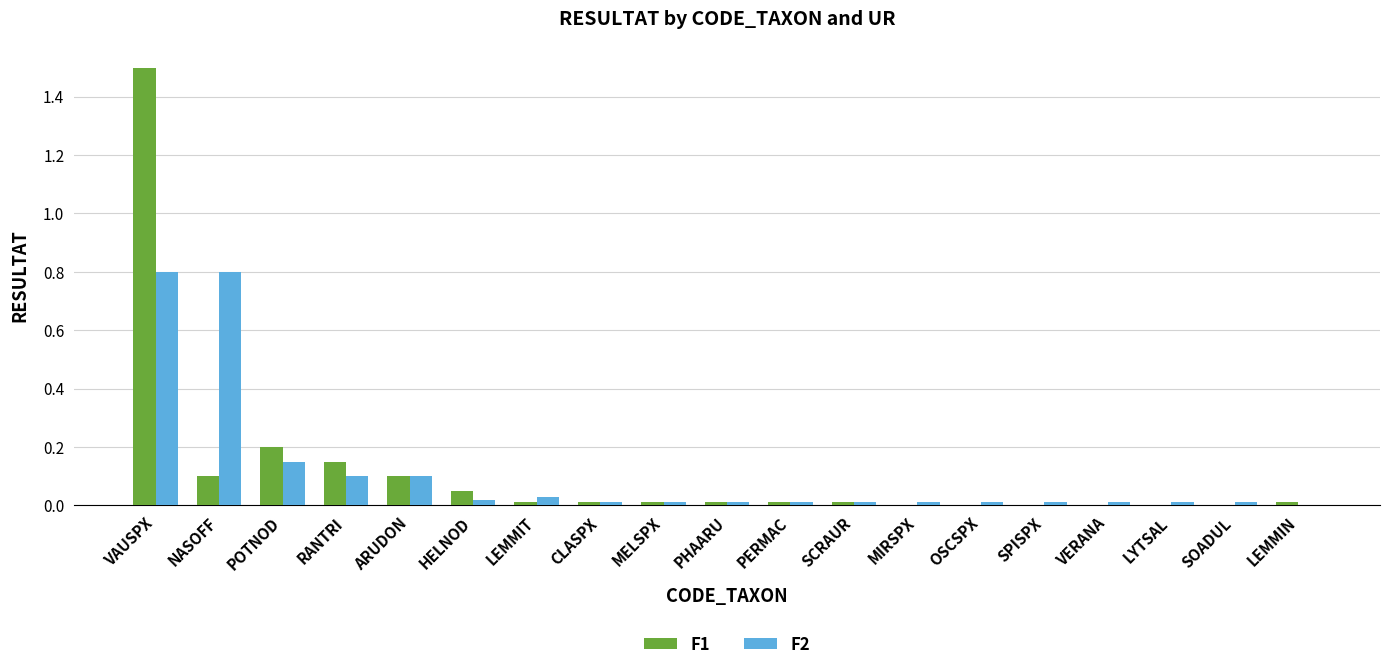

Is it true that F1 equals 0.3 at POTNOD?

False